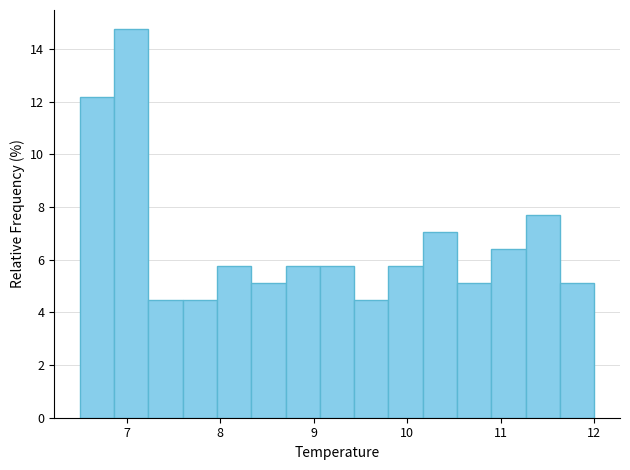

Around what value on the x-axis is the tallest bar? Give the approximate position of its centre, as read against the axis.

7.1